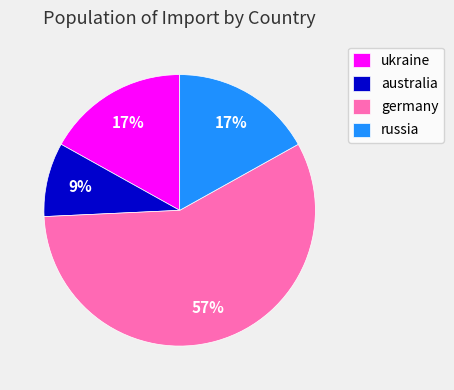

Which category has the biggest portion of the pie?

germany